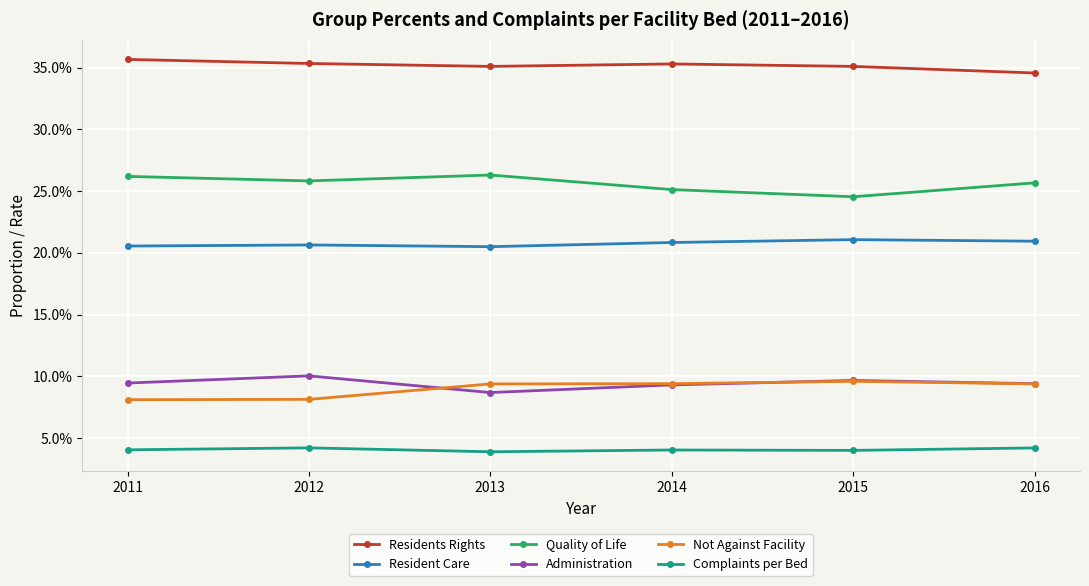

At 2011, list the series in order from smallest to largest.

Complaints per Bed, Not Against Facility, Administration, Resident Care, Quality of Life, Residents Rights